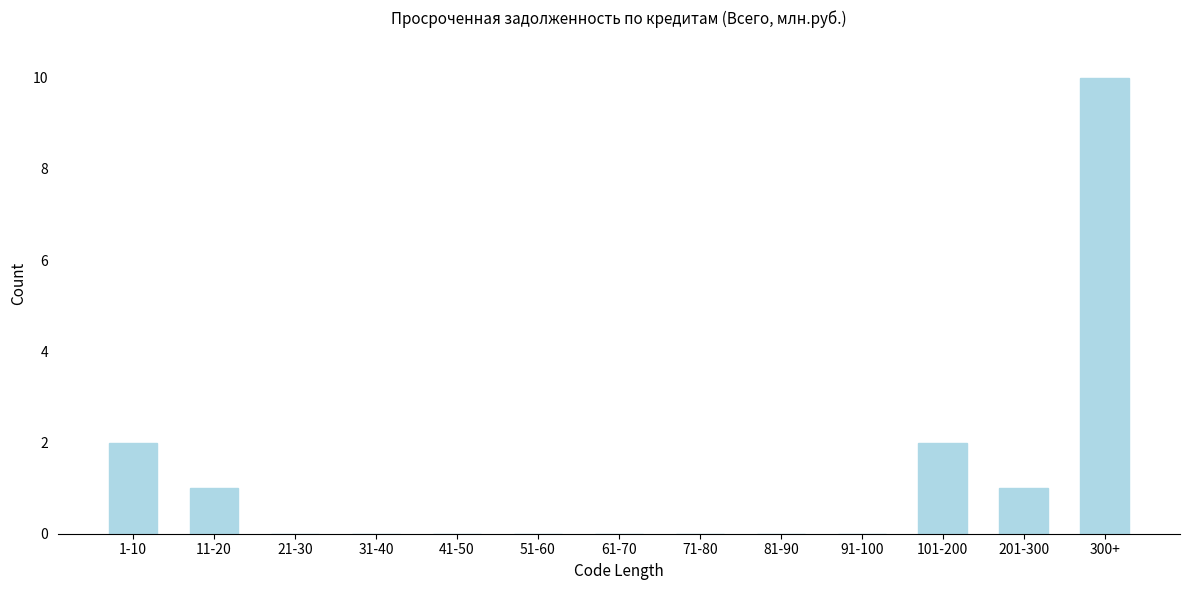

Reading right to left, what are all the values shown in this chart?

300+=10	201-300=1	101-200=2	91-100=0	81-90=0	71-80=0	61-70=0	51-60=0	41-50=0	31-40=0	21-30=0	11-20=1	1-10=2